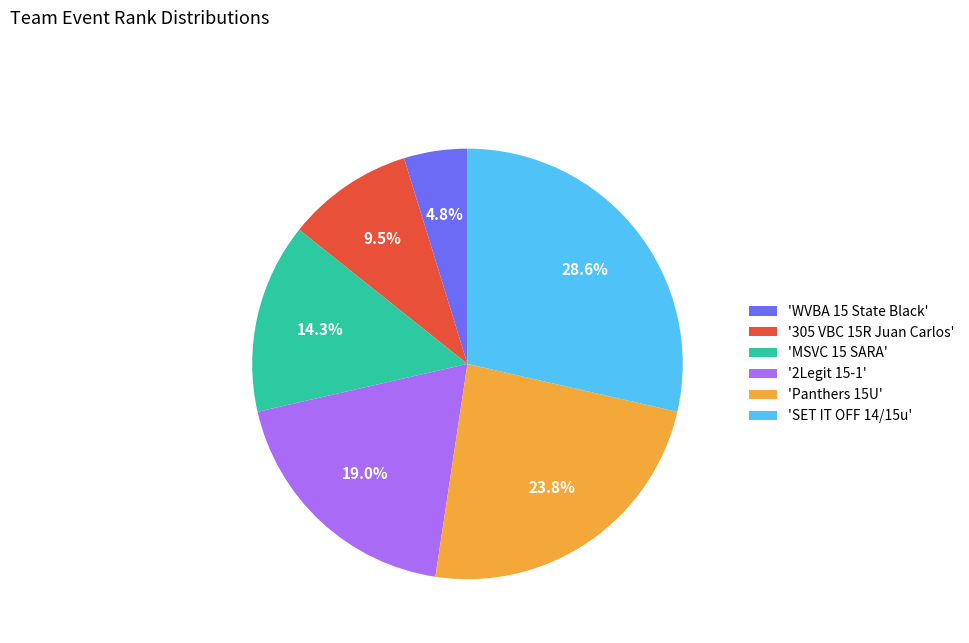

Does any single category account for the majority?

No